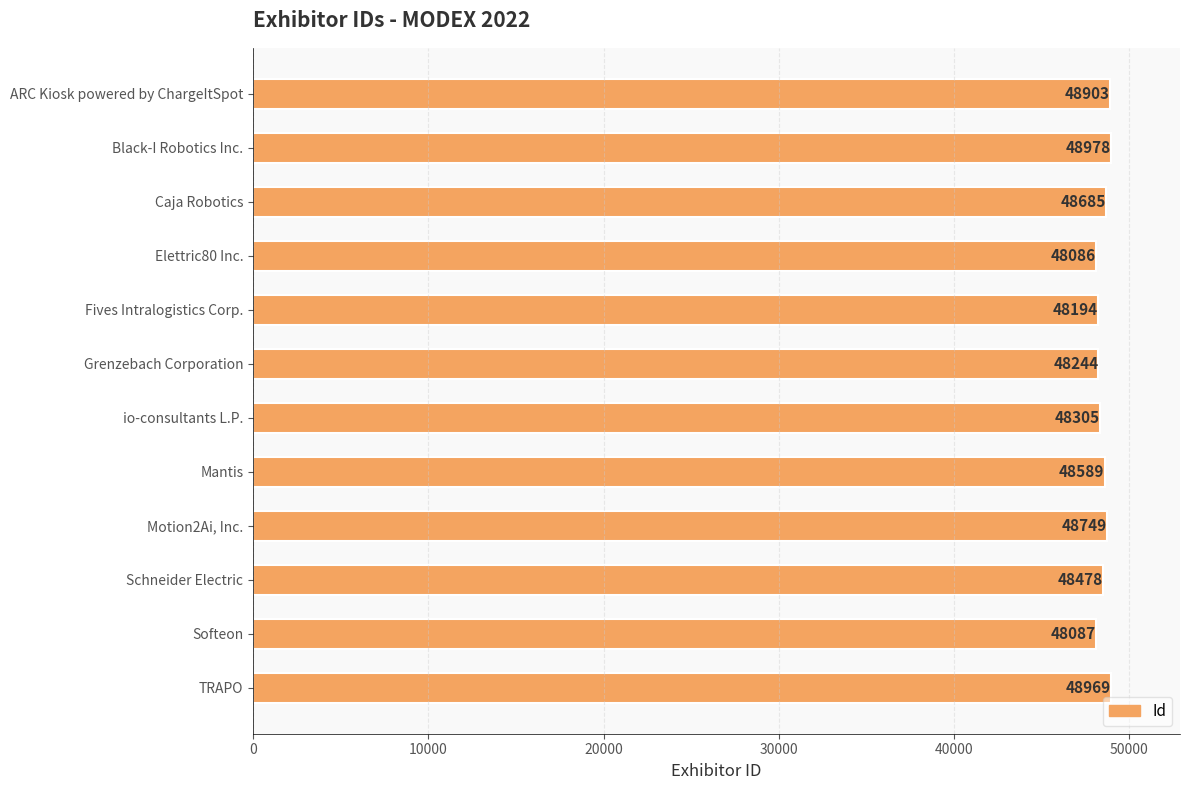

Is it true that the value at ARC Kiosk powered by ChargeItSpot is 48903?

True